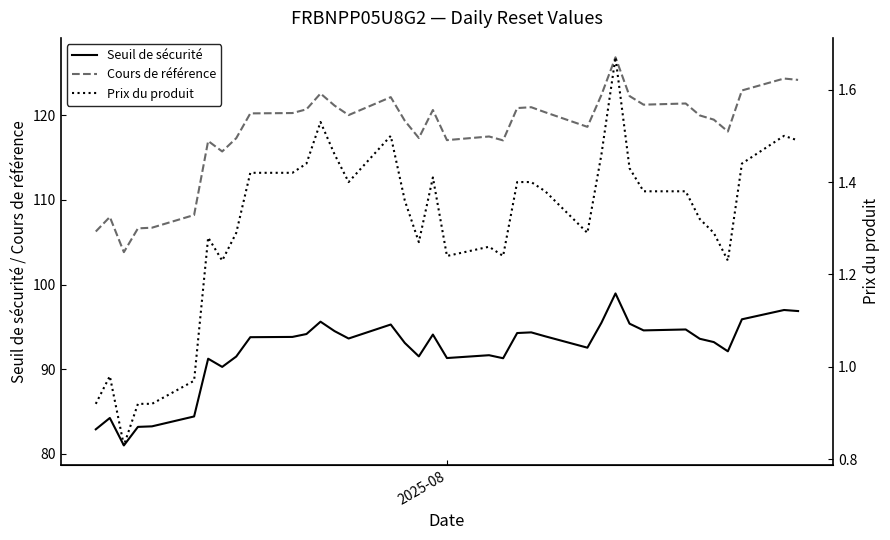

Count the number of categories in the chart.

37